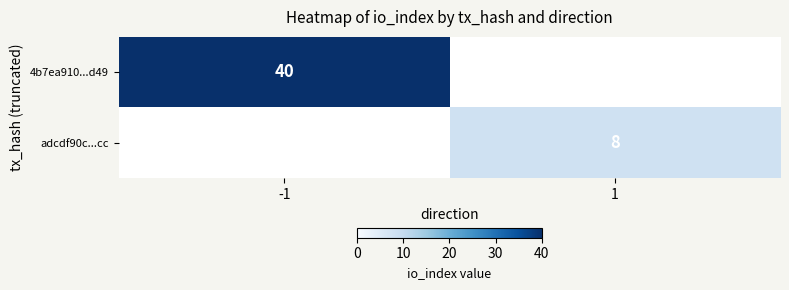

True or false: adcdf90c...cc has a value of 5 at 1.

False